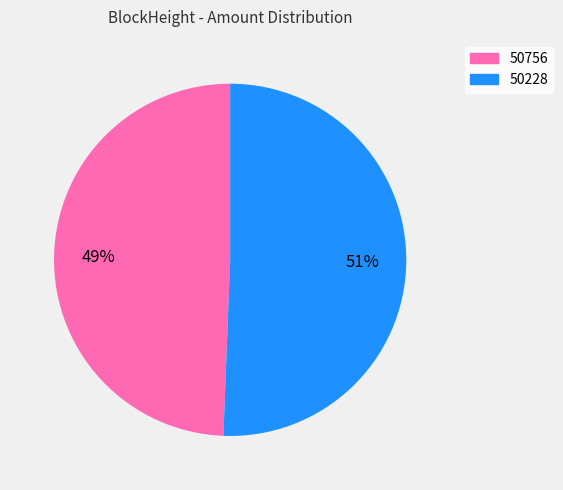

Approximately how many times larger is the value at 50756 compared to 50228?

1.0